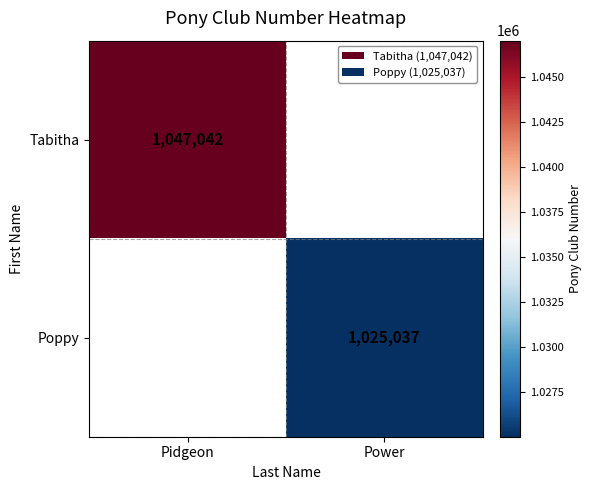

True or false: Tabitha has a value of 1047042 at Pidgeon.

True